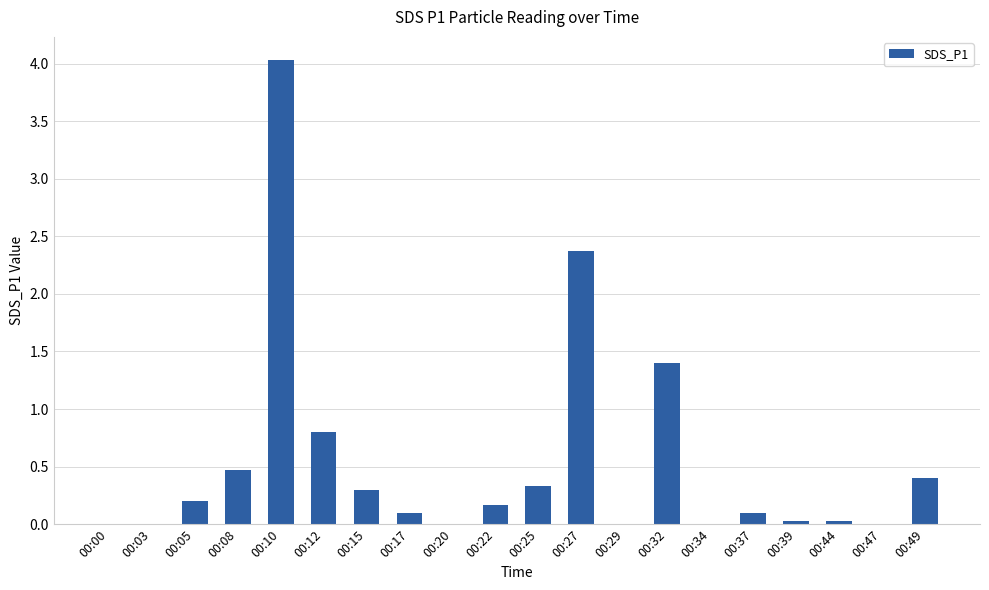

What is the change in value from 00:15 to 00:39?

-0.3